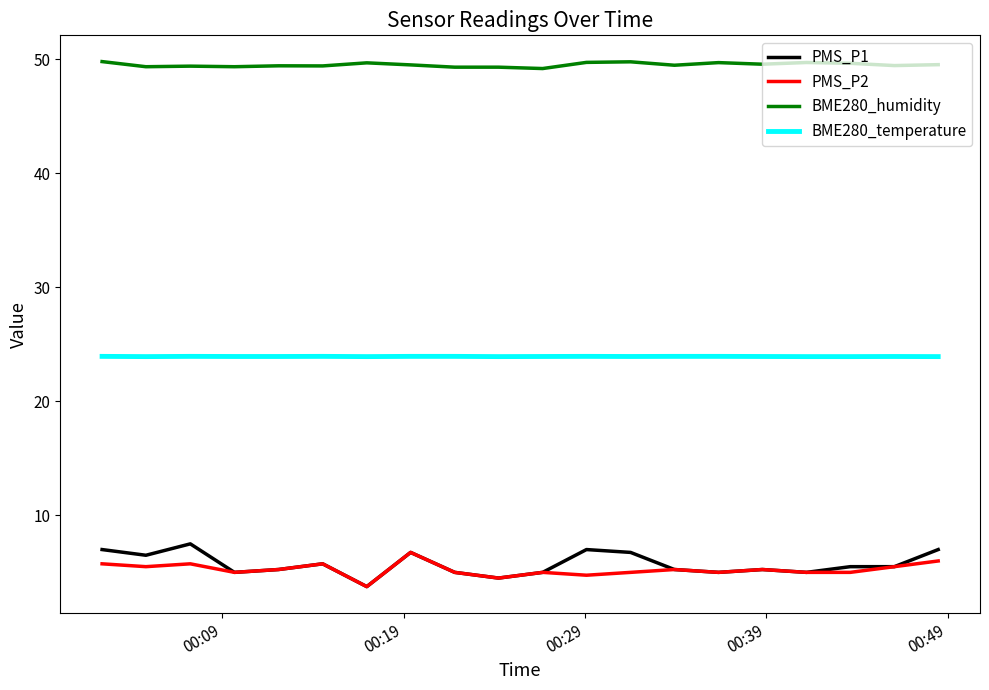

Which series has the largest total across all categories?

BME280_humidity